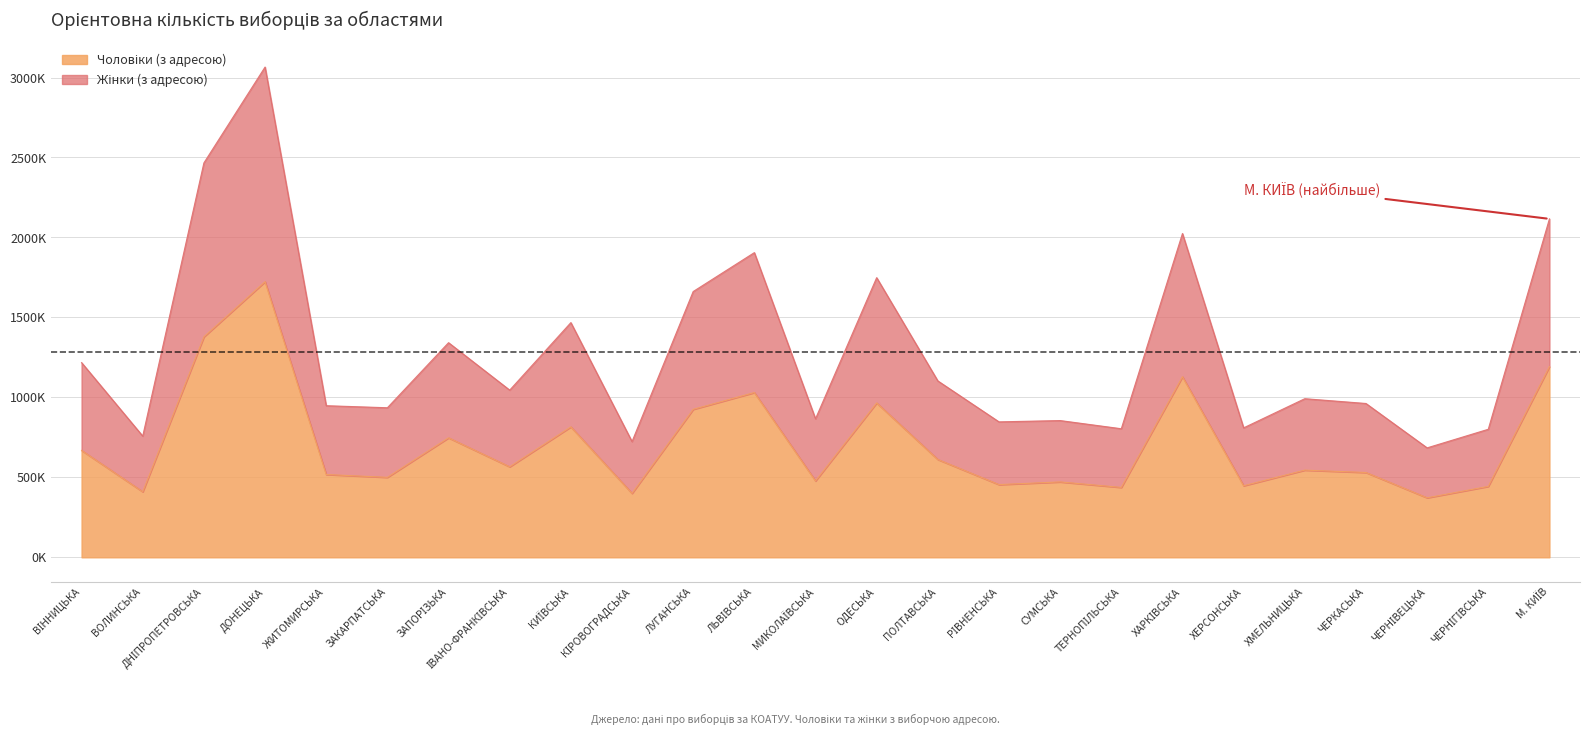

How many interior local peaks does the Чоловіки (з адресою) series have?

8